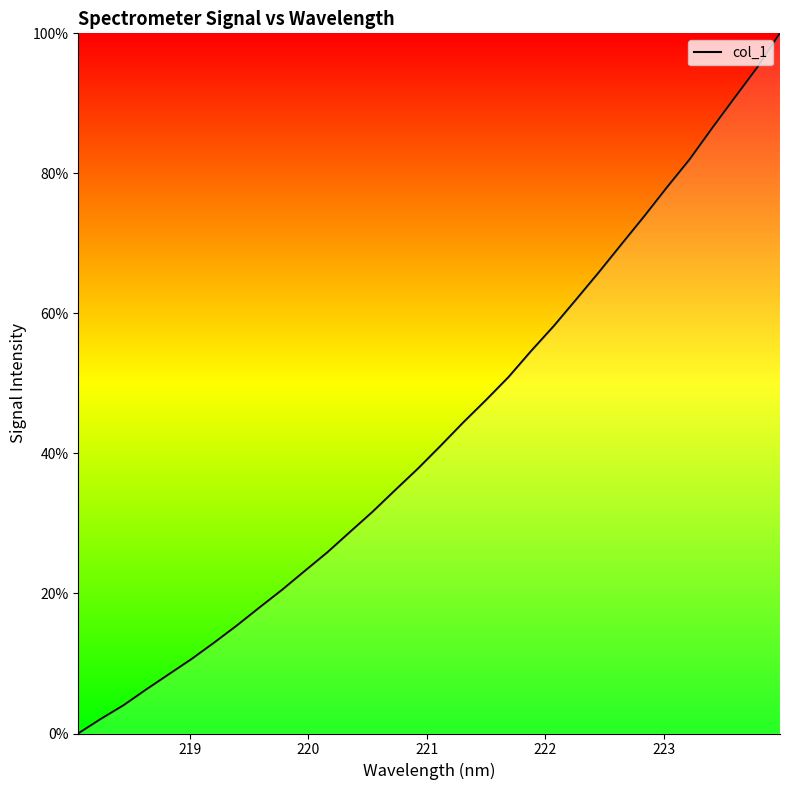

What is the maximum value shown in the chart?

100.0